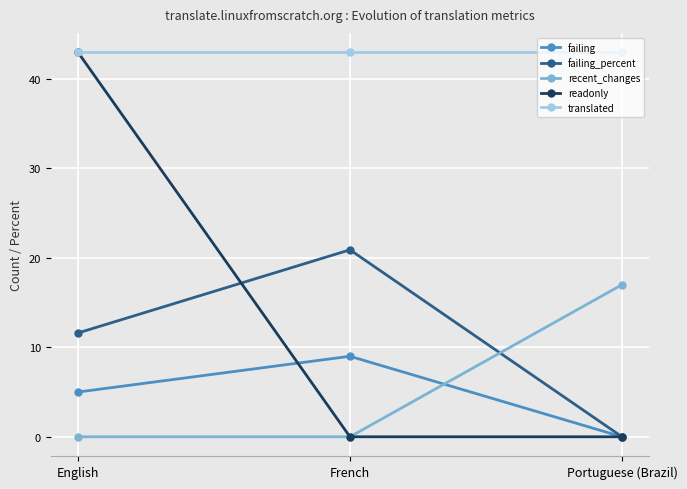

Which series changed the most between English and Portuguese (Brazil)?

readonly